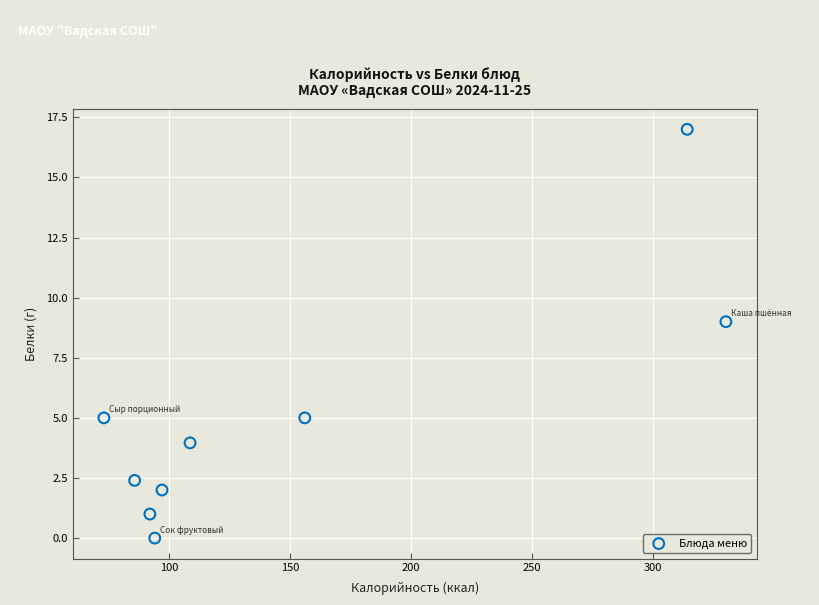

What Y value in the scatter plot is closest to 8?

9.0